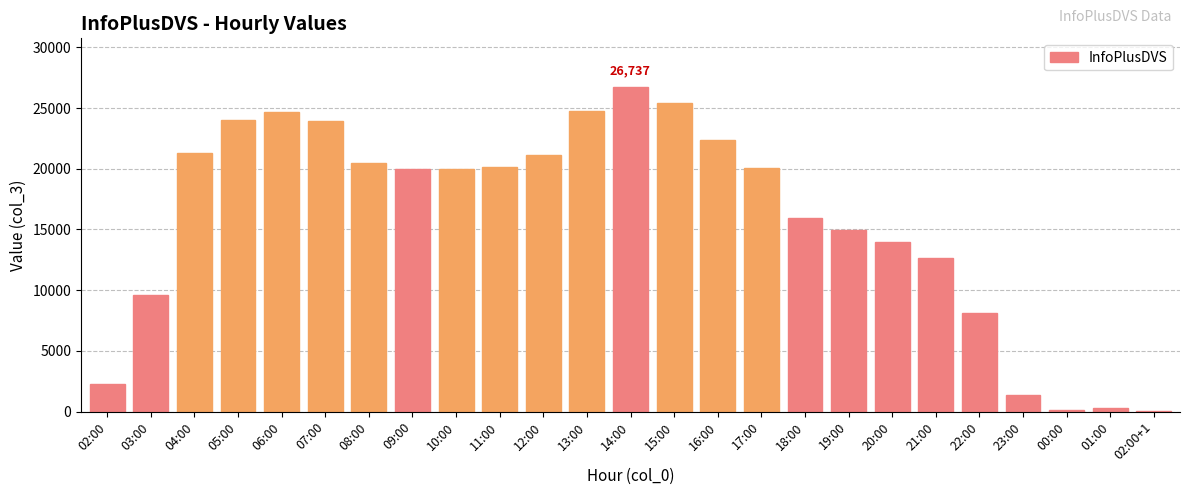

What is the sum of all values?

394193